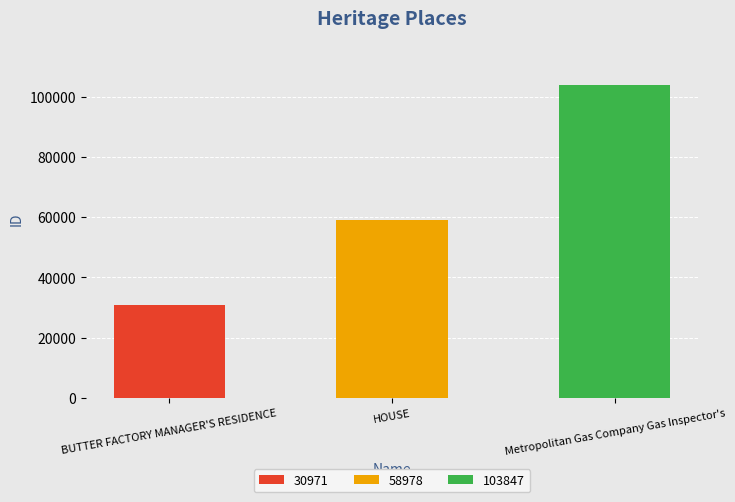

What is the change in value from HOUSE to Metropolitan Gas Company Gas Inspector's?

+44869